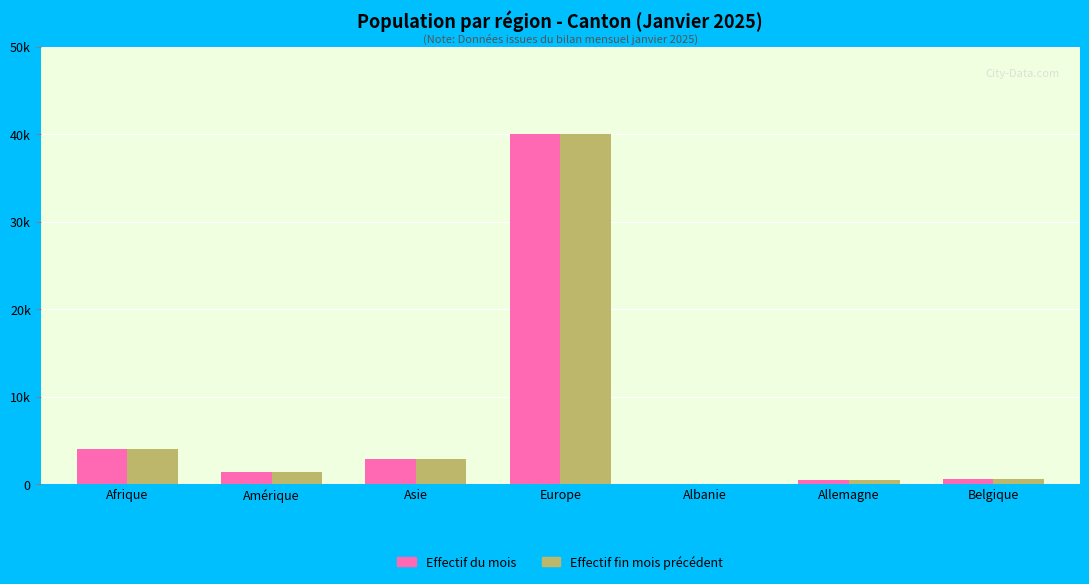

What is the smallest value displayed?

49